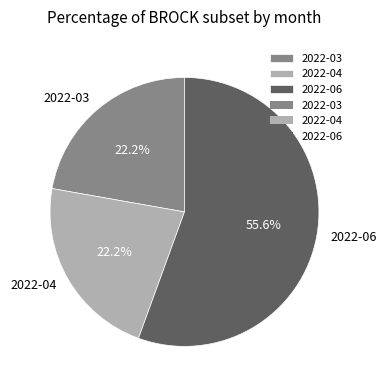

To the nearest percent, what is the average slice percentage?

33%